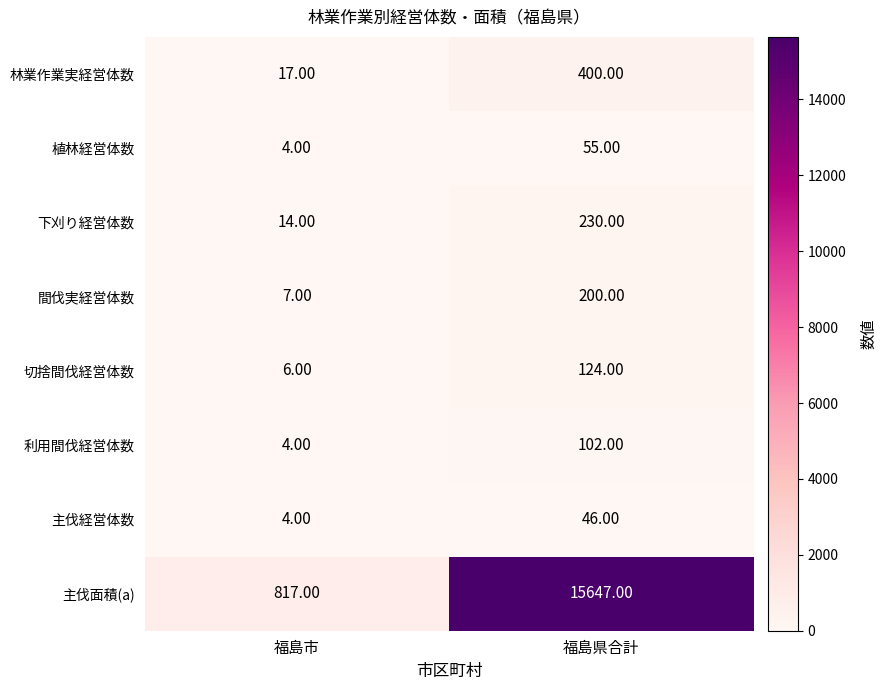

Rank the categories by 間伐実経営体数 value from highest to lowest.

福島県合計, 福島市